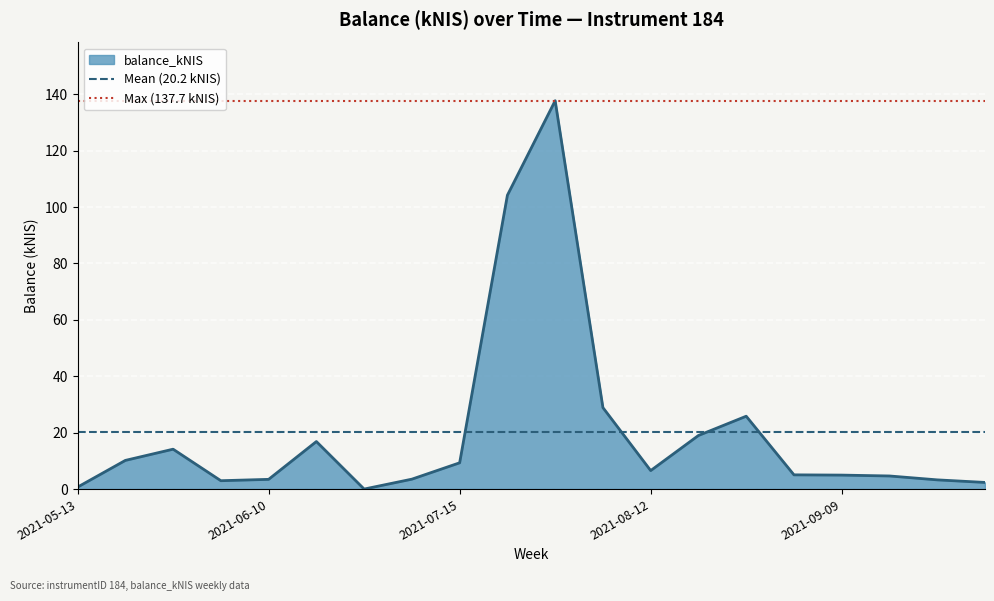

Which category has the lowest value in the Mean (20.2 kNIS) series?

2021-05-13